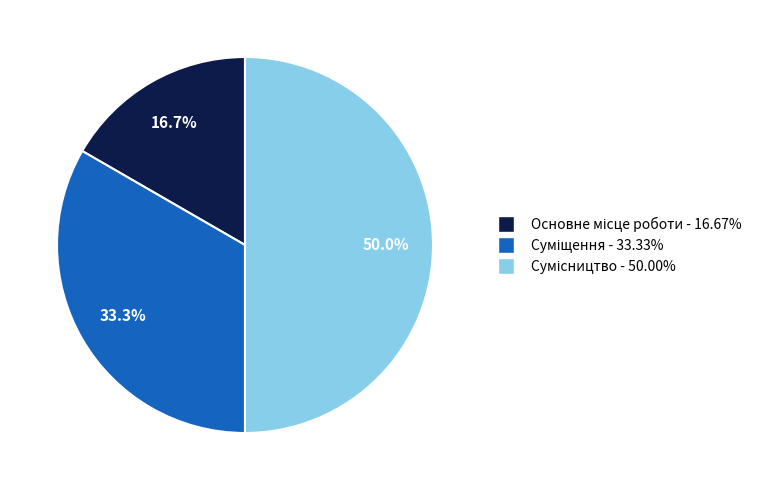

What percentage is NOT represented by Сумісництво?

50.0%